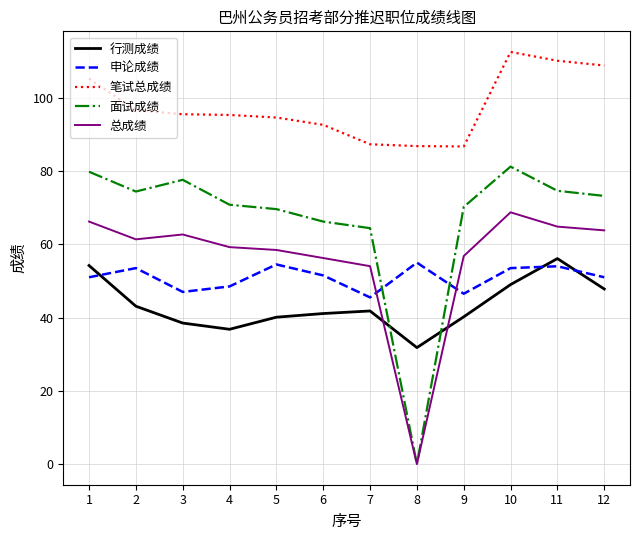

What is the difference between the 笔试总成绩 values at 3 and 2?

1.1